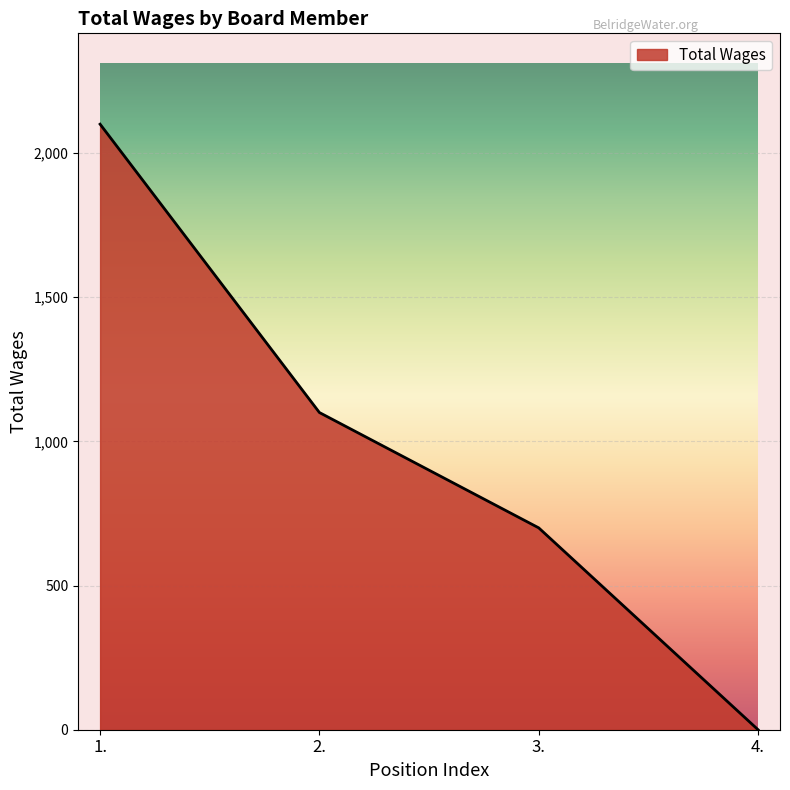

What is the difference between the maximum and minimum values?

2100